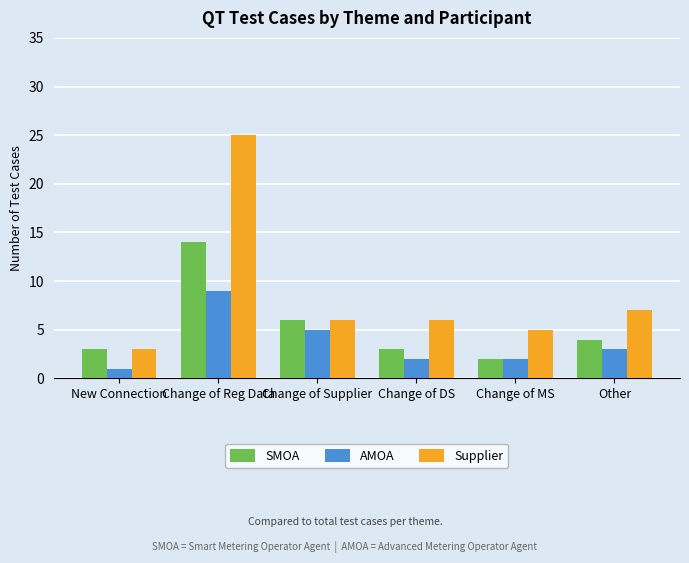

Are the bars horizontal?

No